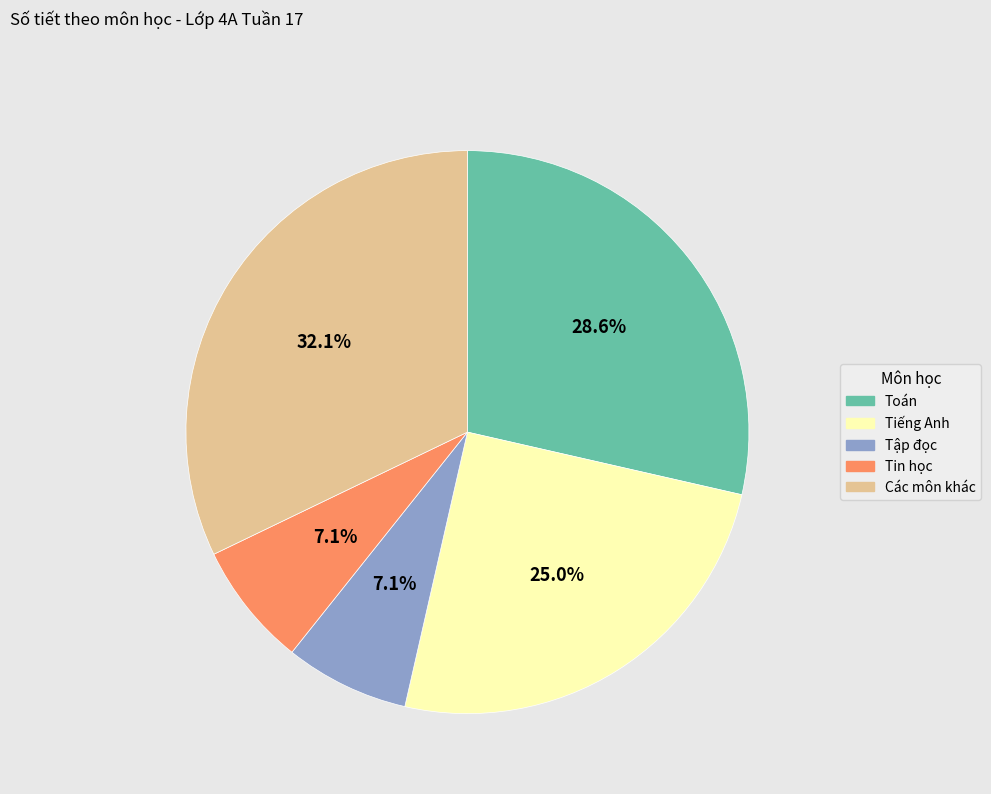

Does any single category account for the majority?

No